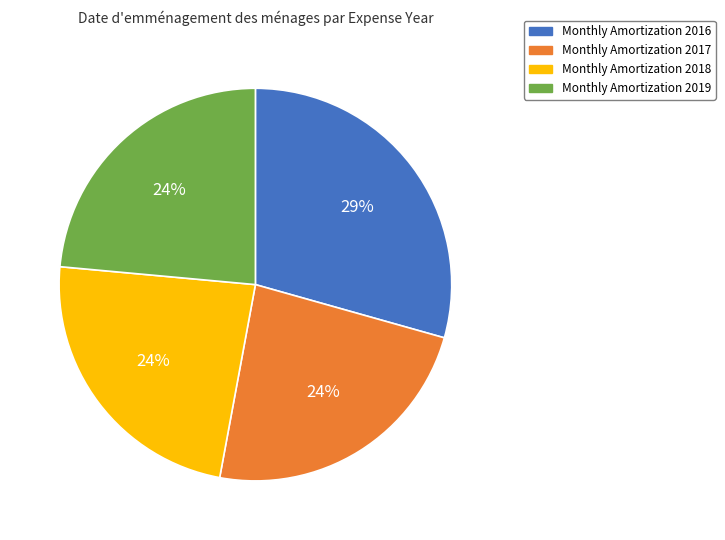

Is there any slice that represents more than half of the pie?

No